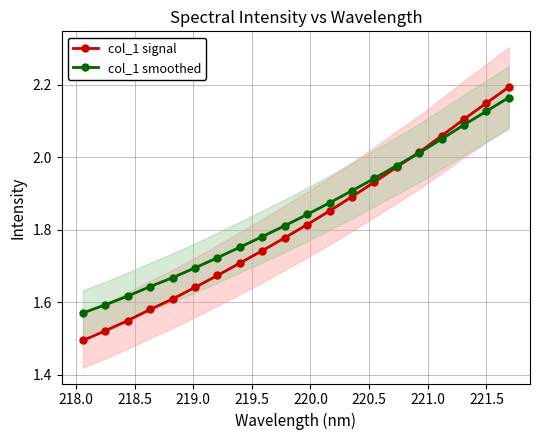

What is the sum of all col_1 smoothed values?

36.8